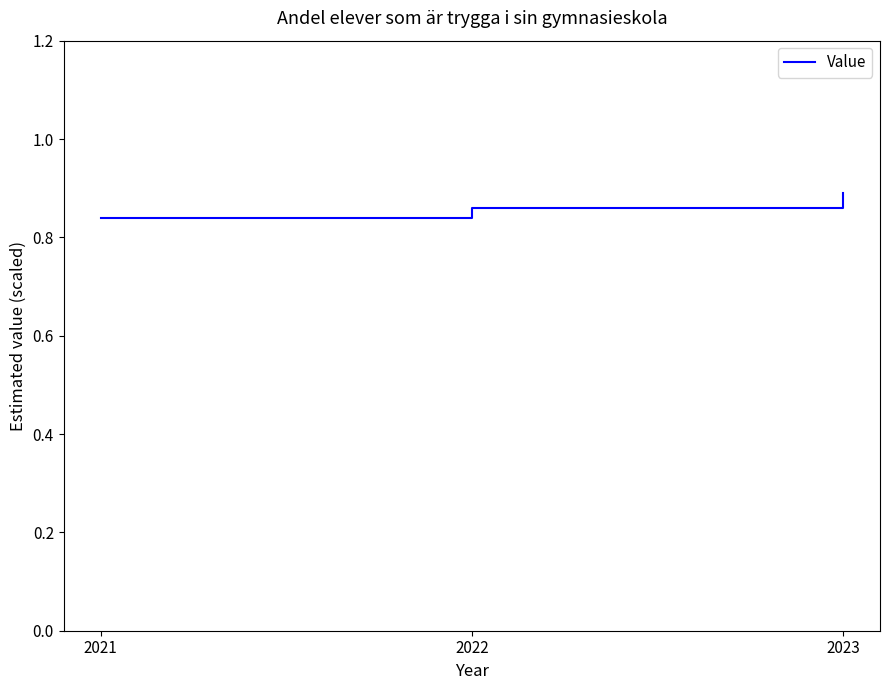

How many lines are shown in the chart?

1